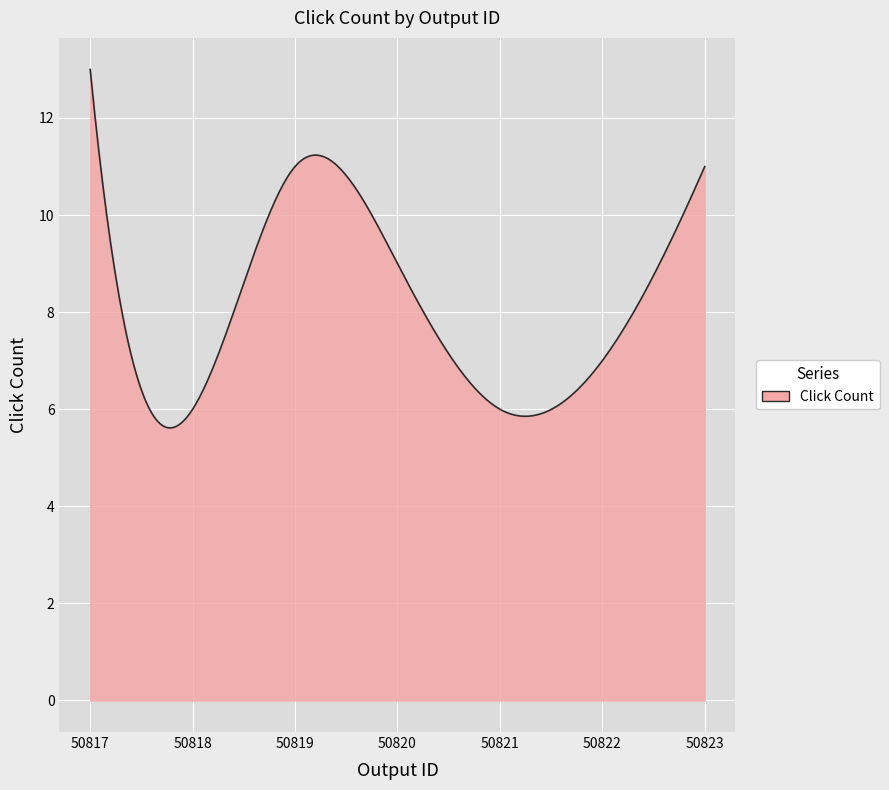

What is the greatest value displayed?

13.0